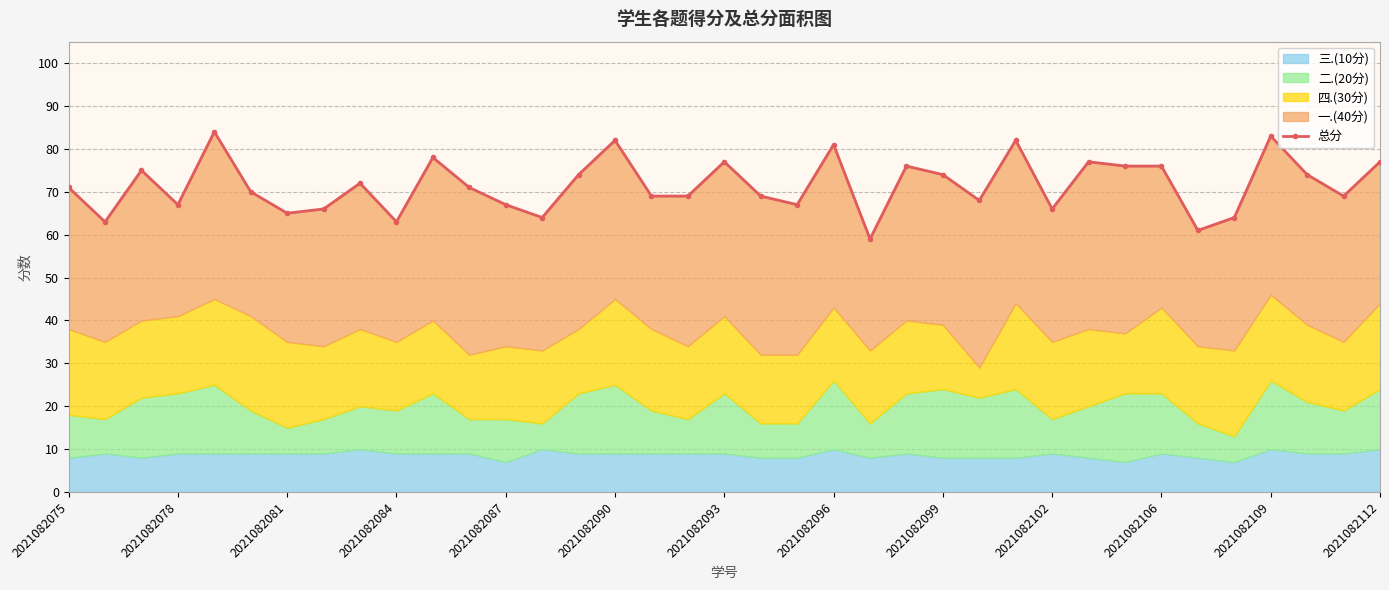

The value at 2021082096 is 40. True or false?

False